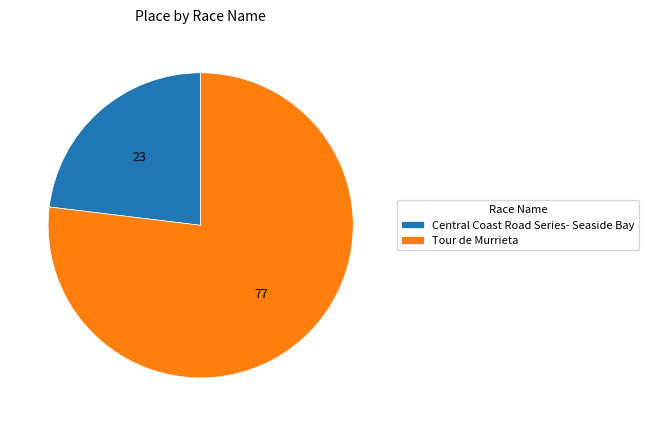

Approximately how many times larger is the value at Central Coast Road Series- Seaside Bay compared to Tour de Murrieta?

0.3